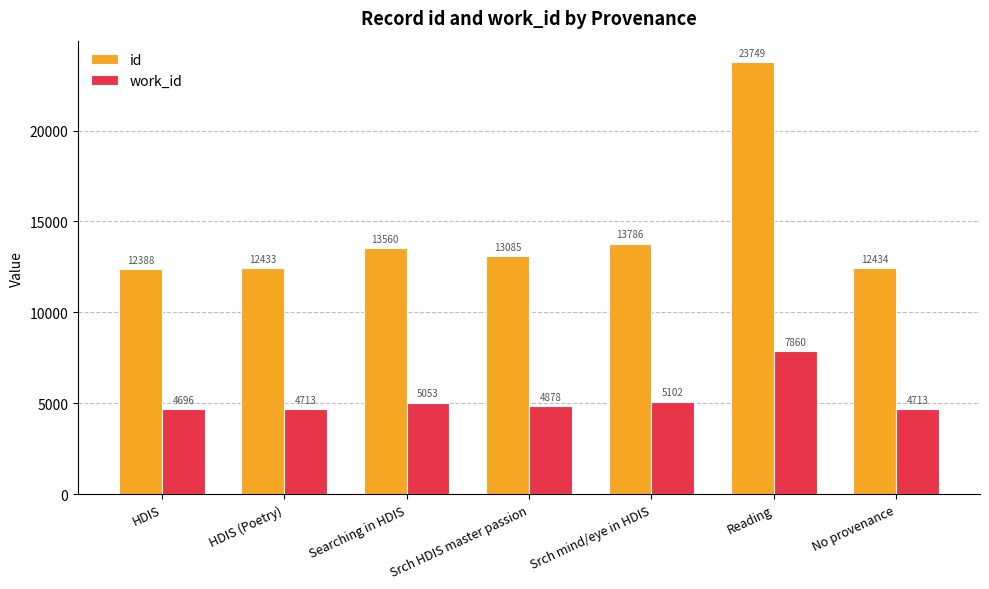

How many data points does each series have?

7